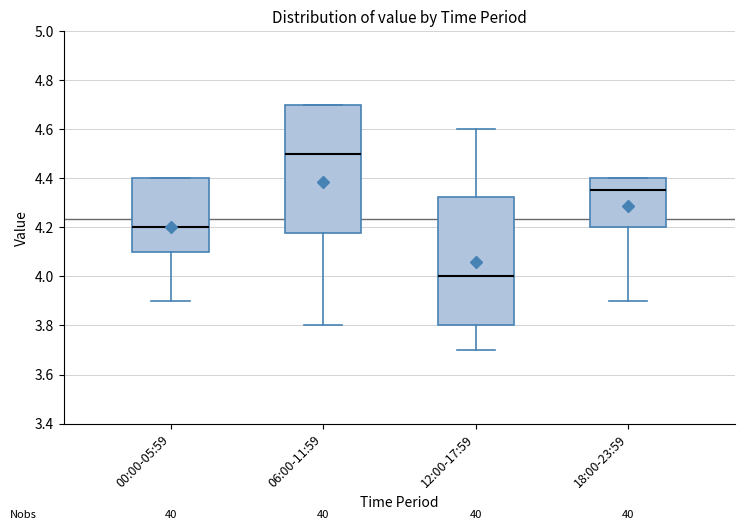

Reading left to right, read every box against the y-axis: the position of its median line, the range the box covers, and the ends of its whiskers. The values are not printed on the chart, so give them approximately, as read against the axis.

00:00-05:59: median 4.20, box 4.10 to 4.40, whiskers 3.90 to 4.40
06:00-11:59: median 4.50, box 4.18 to 4.70, whiskers 3.80 to 4.70
12:00-17:59: median 4.00, box 3.80 to 4.32, whiskers 3.70 to 4.60
18:00-23:59: median 4.36, box 4.20 to 4.40, whiskers 3.90 to 4.40